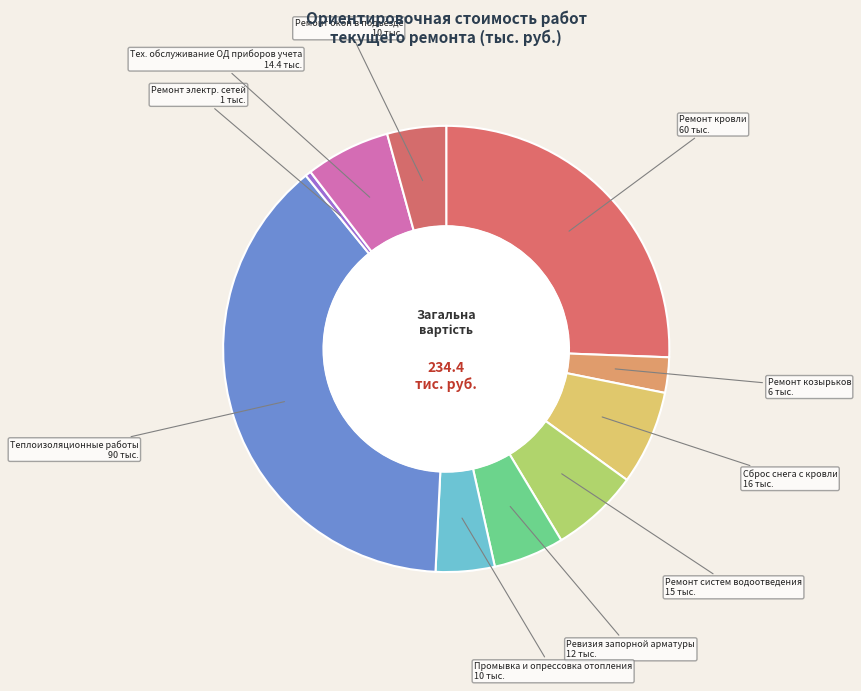

Do Ревизия запорной арматуры and Ремонт окон в подъезде together represent more than half of the pie?

No